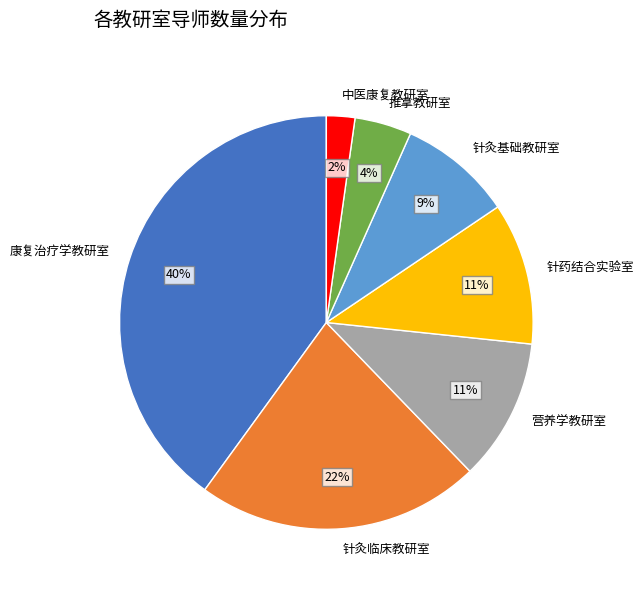

What is the largest slice in the pie chart?

康复治疗学教研室